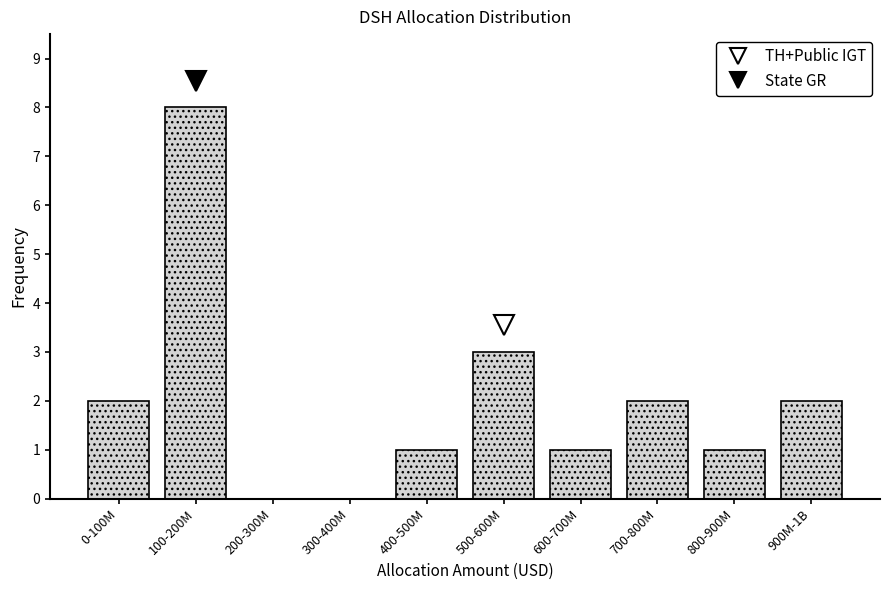

Reading left to right, what are all the values shown in this chart?

0-100M=2	100-200M=8	200-300M=0	300-400M=0	400-500M=1	500-600M=3	600-700M=1	700-800M=2	800-900M=1	900M-1B=2